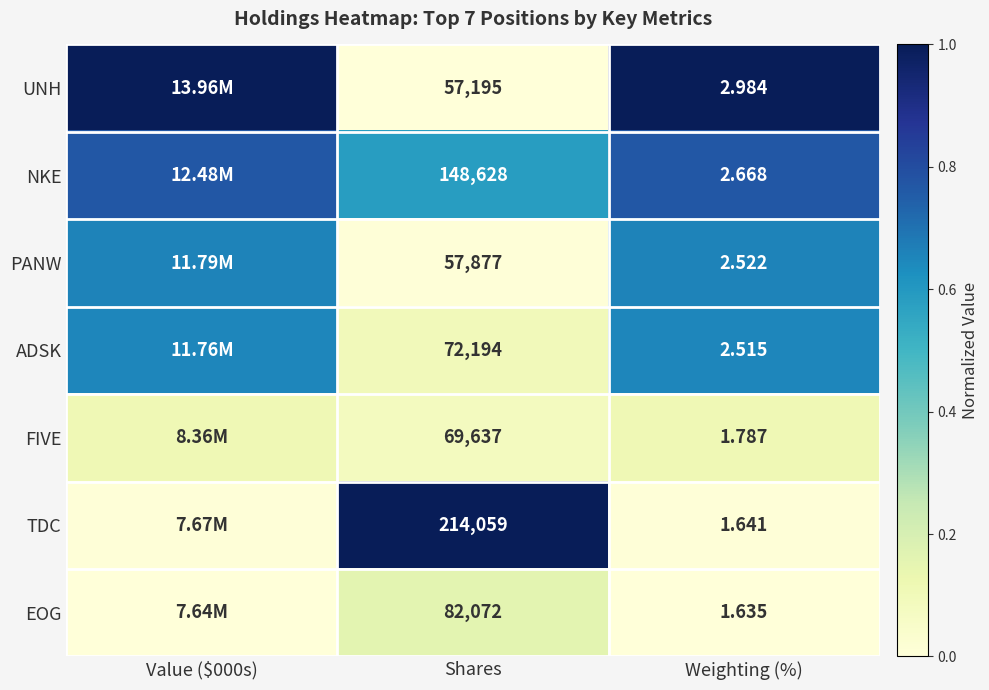

At how many categories does at least one series exceed 0?

3